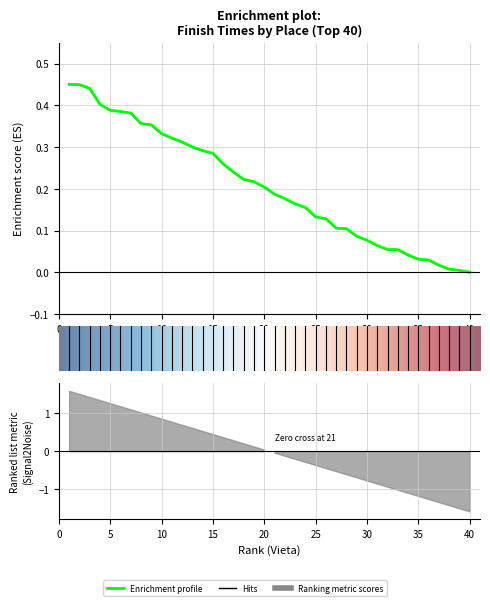

Where is the data nearest to the value 0?

40